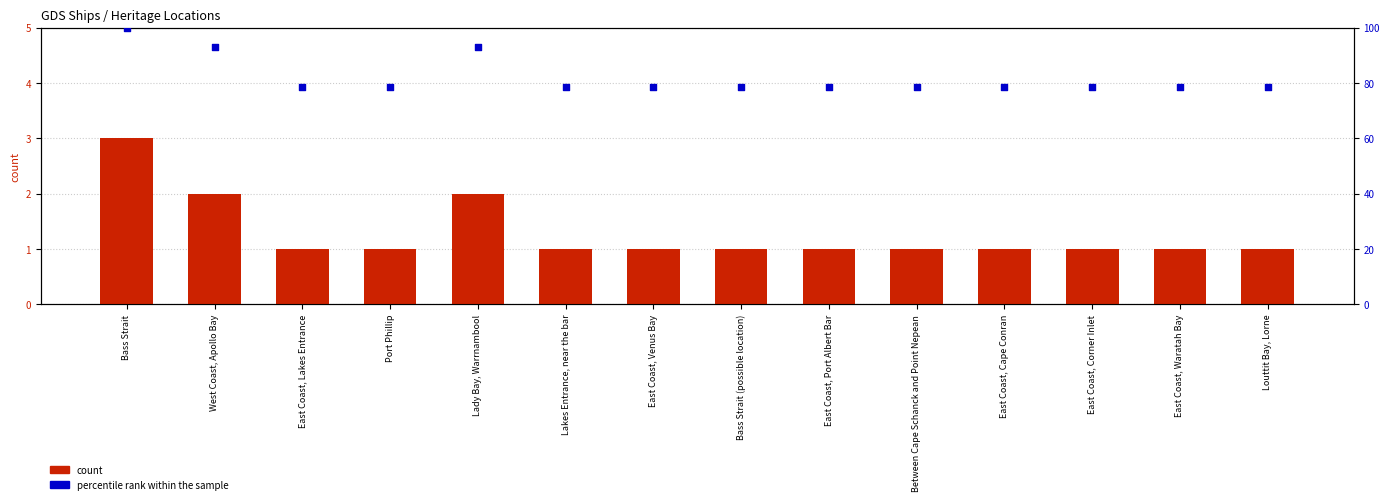

Which series has the largest total across all categories?

percentile rank within the sample